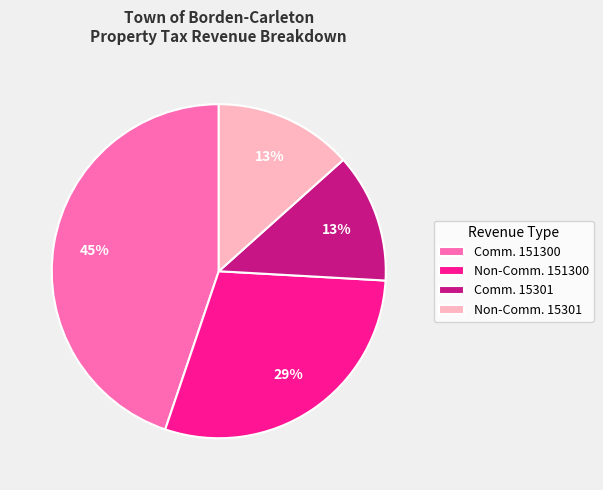

To the nearest percent, what portion does Comm. 15301 represent?

13%